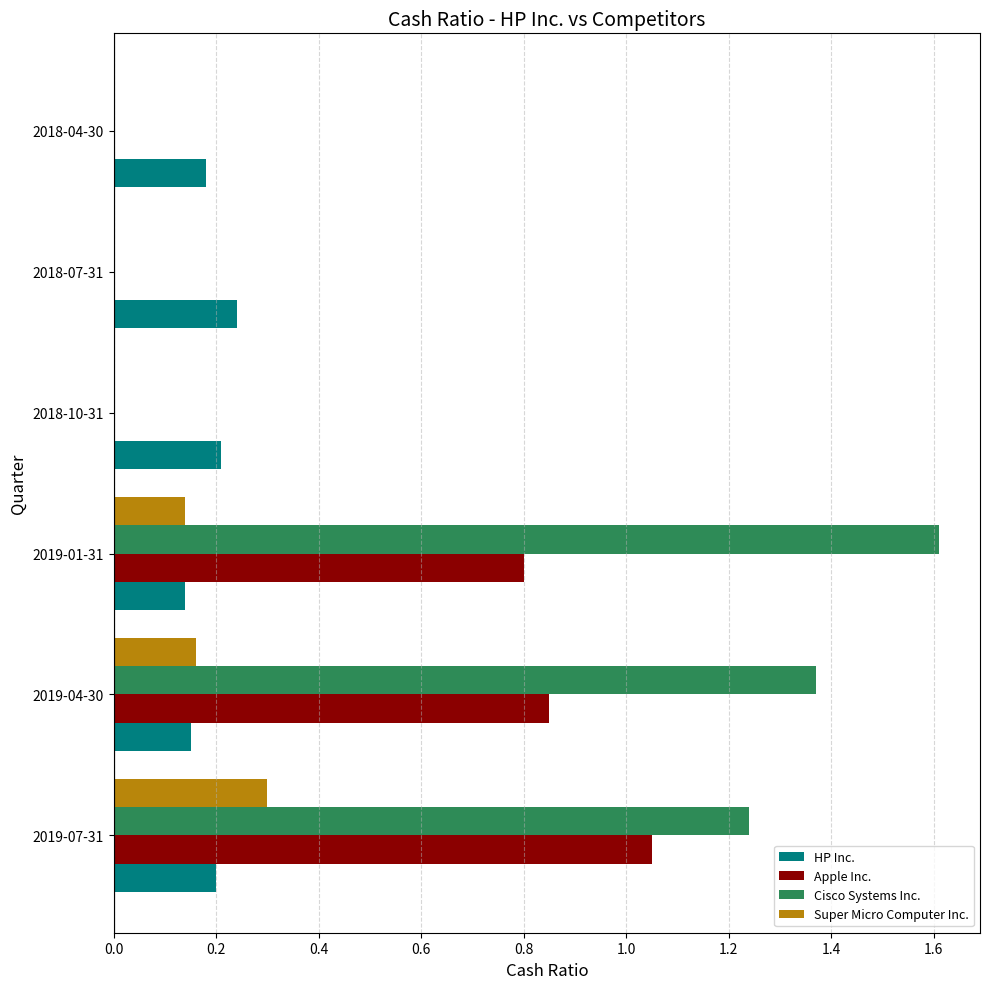

Which label corresponds to the largest value in the chart?

2019-01-31